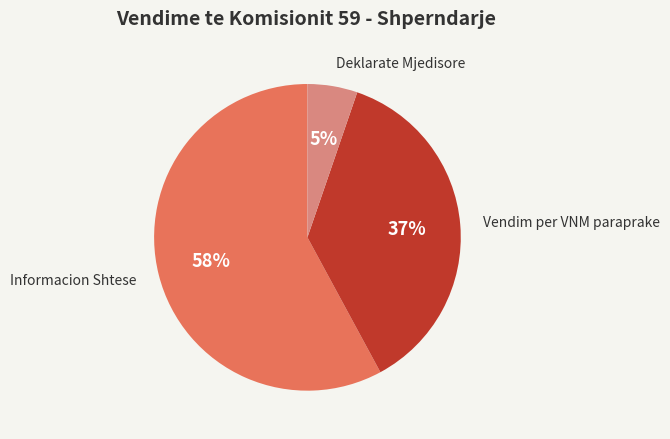

To the nearest percent, what is the average slice percentage?

33%